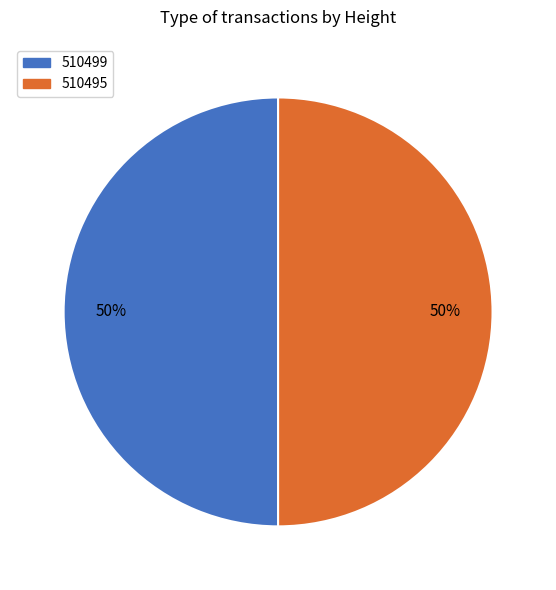

To the nearest percent, what percentage of the pie is 510495?

50%